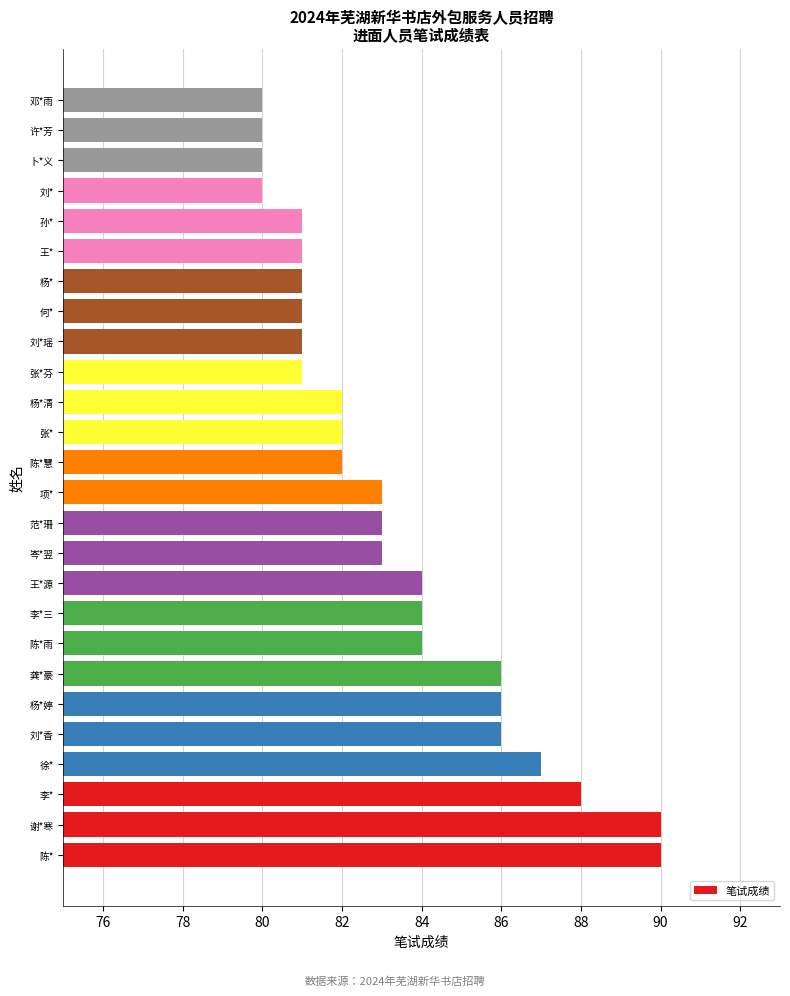

Is it true that the value at 徐* is 22?

False